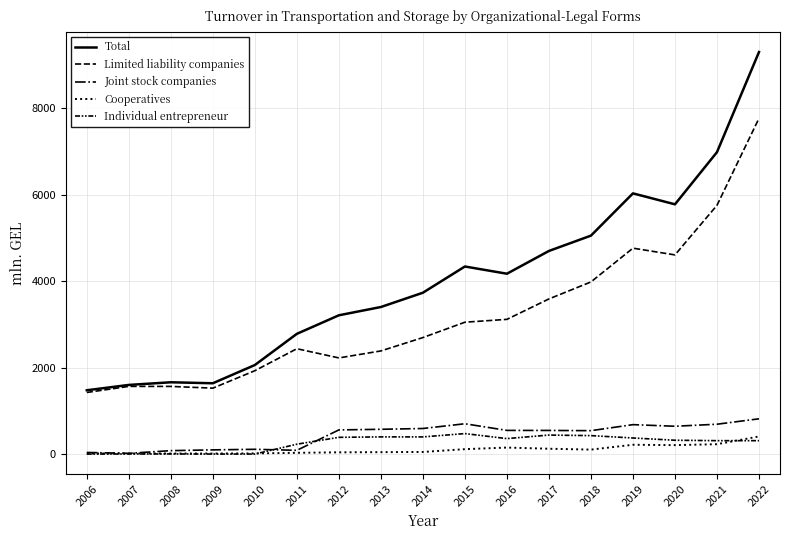

Reading right to left, what are all the values shown in this chart?

Total: 2022=9302.3	2021=6985.7	2020=5778.4	2019=6031.7	2018=5054.0	2017=4699.5	2016=4172.5	2015=4339.9	2014=3733.0	2013=3402.4	2012=3210.9	2011=2781.8	2010=2060.3	2009=1638.3	2008=1661.1	2007=1599.7	2006=1476.3
Limited liability companies: 2022=7768.6	2021=5755.4	2020=4607.9	2019=4763.9	2018=3982.3	2017=3589.4	2016=3116.8	2015=3050.8	2014=2695.4	2013=2386.3	2012=2224.3	2011=2437.3	2010=1928.6	2009=1524.9	2008=1565.5	2007=1565.8	2006=1425.2
Joint stock companies: 2022=816.0	2021=690.5	2020=643.5	2019=680.7	2018=541.4	2017=546.7	2016=547.5	2015=701.5	2014=591.5	2013=573.3	2012=558.8	2011=86.8	2010=110.2	2009=97.0	2008=79.1	2007=17.5	2006=37.2
Cooperatives: 2022=407.5	2021=228.0	2020=207.0	2019=215.1	2018=103.2	2017=123.5	2016=150.3	2015=113.7	2014=48.8	2013=44.4	2012=40.2	2011=29.1	2010=15.3	2009=12.7	2008=12.9	2007=13.6	2006=13.4
Individual entrepreneur: 2022=310.0	2021=310.0	2020=320.0	2019=372.1	2018=426.9	2017=439.9	2016=357.9	2015=473.8	2014=396.8	2013=397.6	2012=387.3	2011=228.5	2010=0.3	2009=0.6	2008=2.6	2007=1.7	2006=0.0